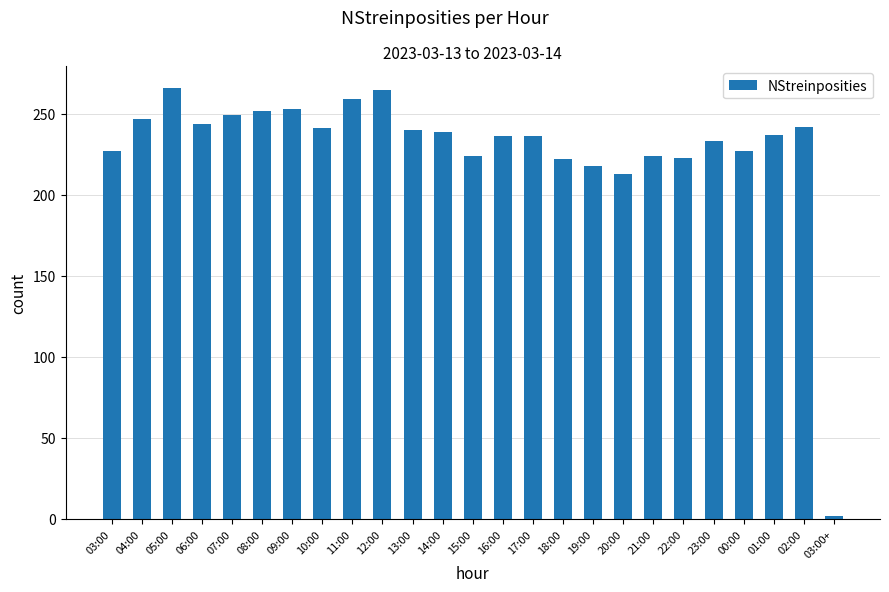

Which label corresponds to the smallest value in the chart?

03:00+